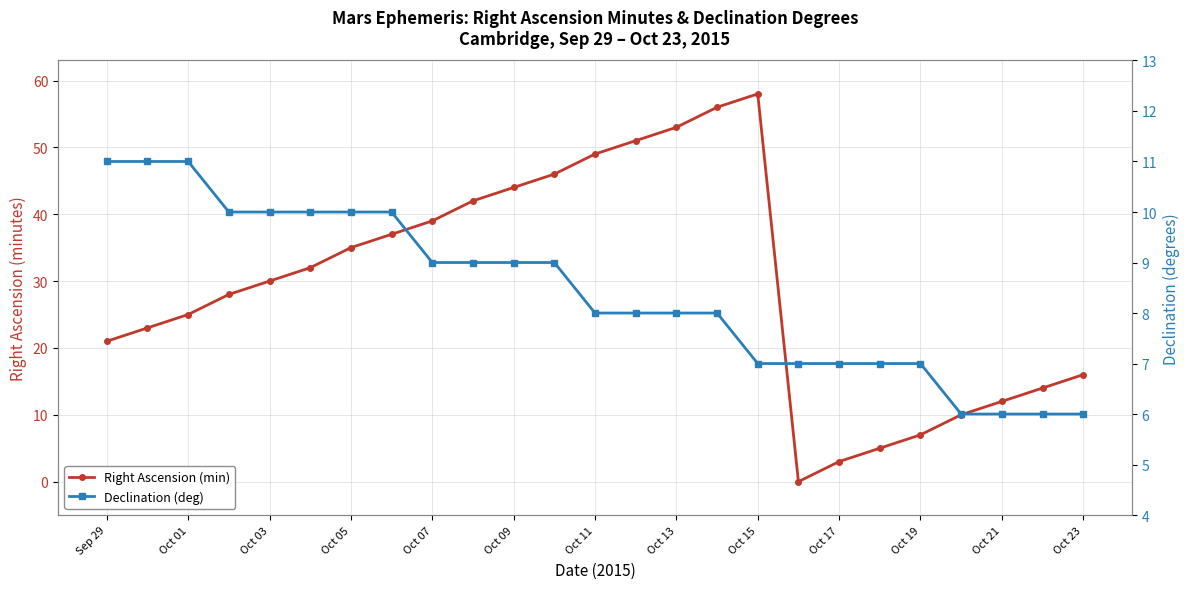

How many values in the Declination (deg) series exceed 8?

12